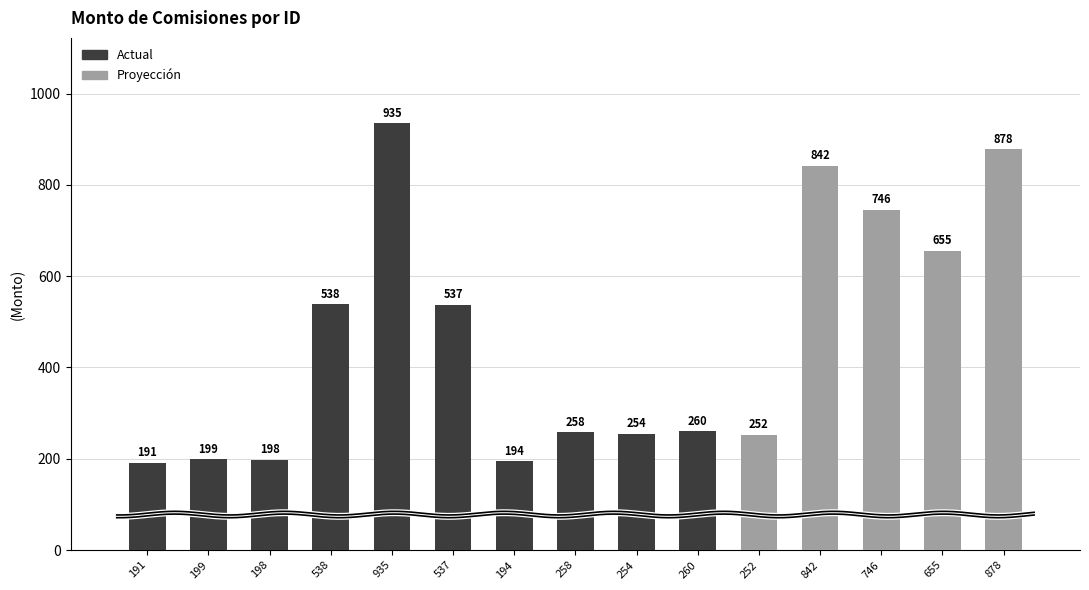

What is the sum of all Monto neto values?

6937